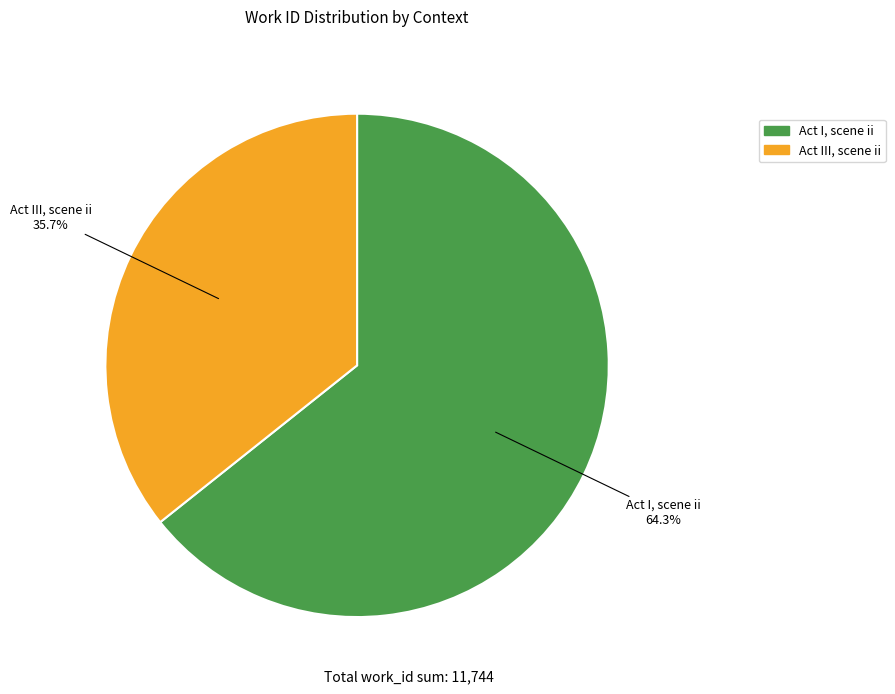

Rank the categories by value from lowest to highest.

Act III, scene ii, Act I, scene ii